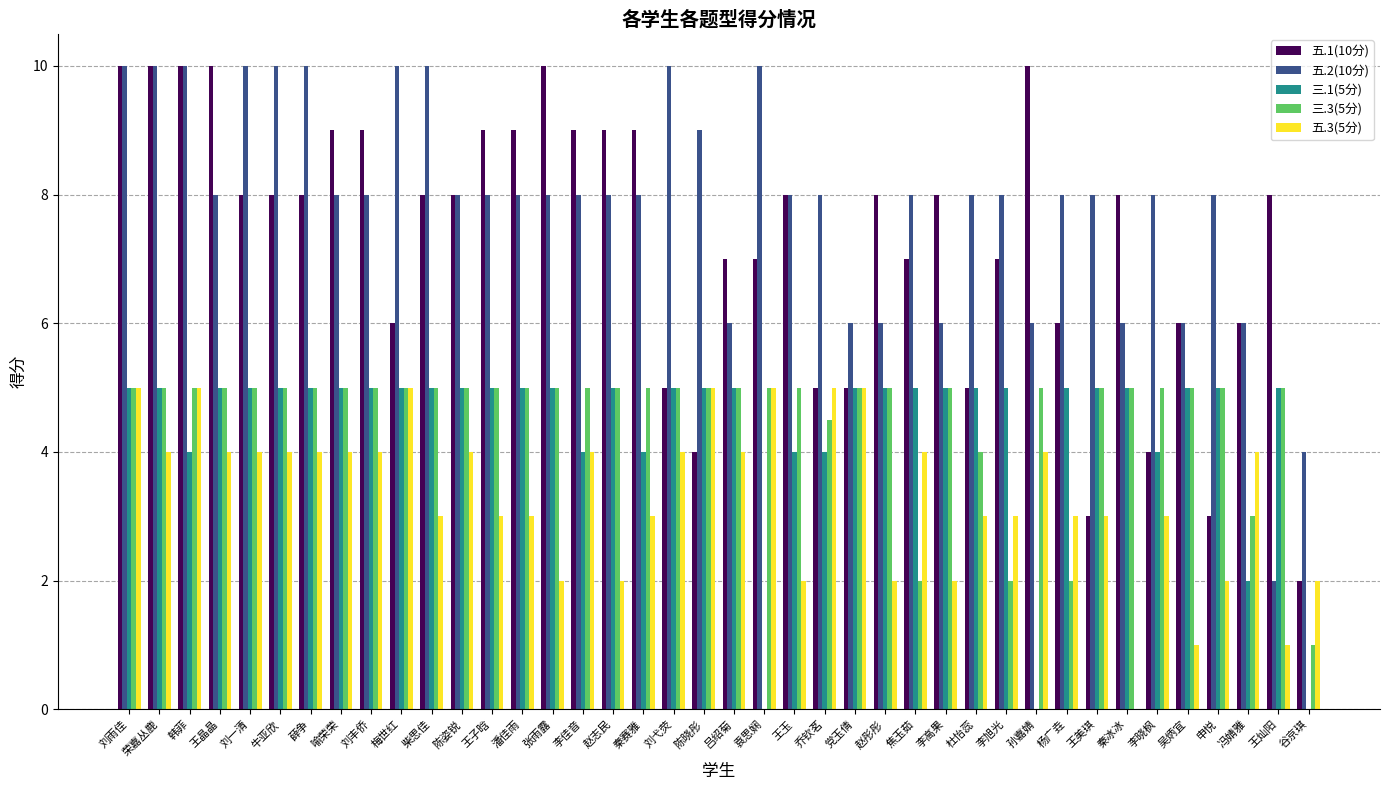

Which series has the largest total across all categories?

五.2(10分)